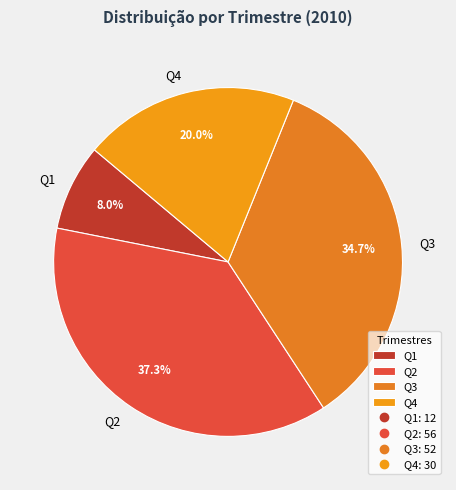

True or false: Q3 accounts for 42% of the total.

False